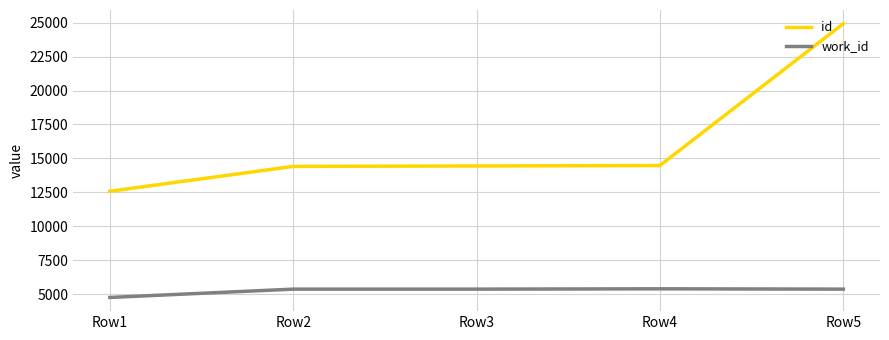

Is the value of work_id at Row3 greater than the value of id at Row1?

No